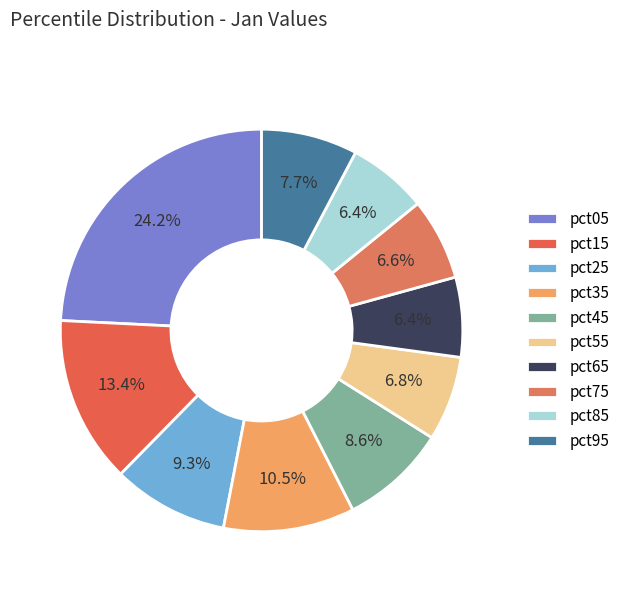

The pct85 slice represents 6% of the pie. True or false?

True